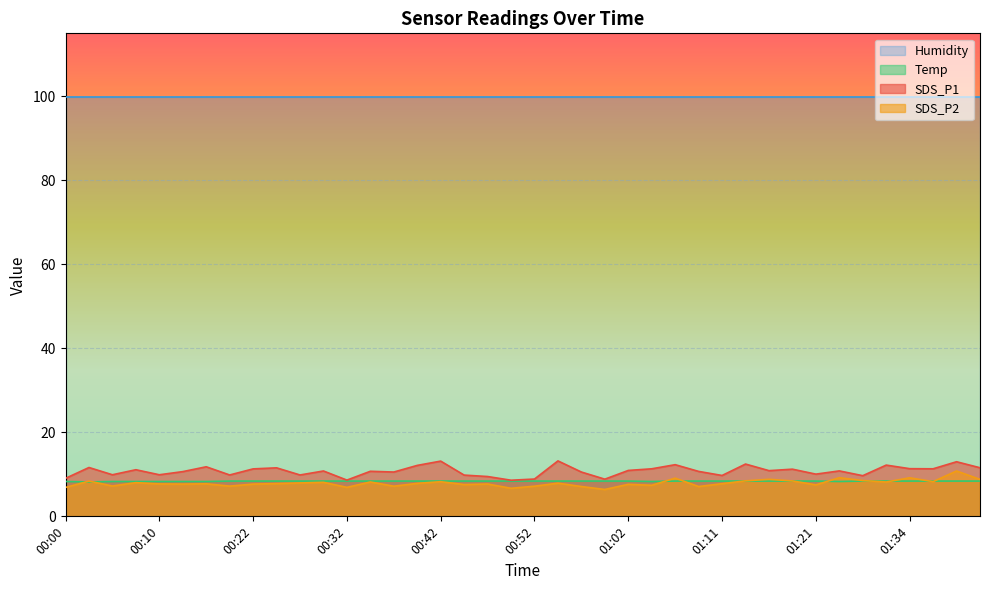

True or false: SDS_P1 and SDS_P2 intersect in this chart.

False